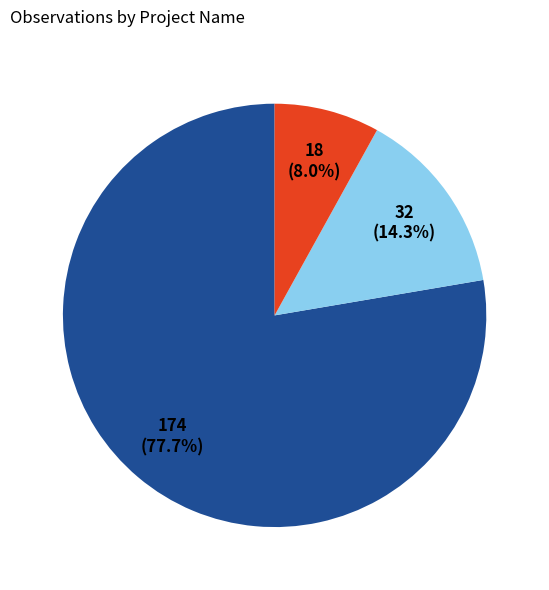

Is there a majority slice in this chart?

Yes